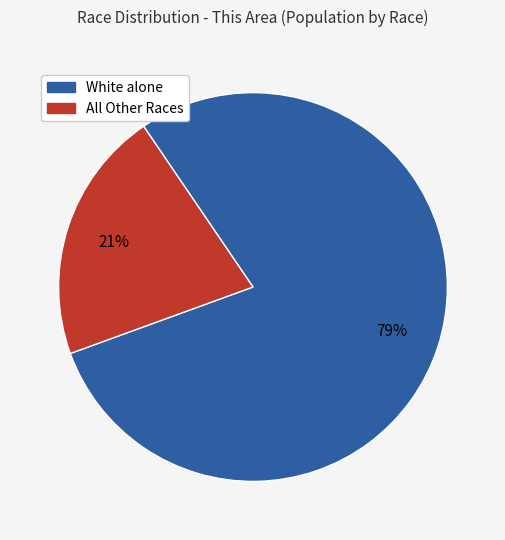

Is there a majority slice in this chart?

Yes